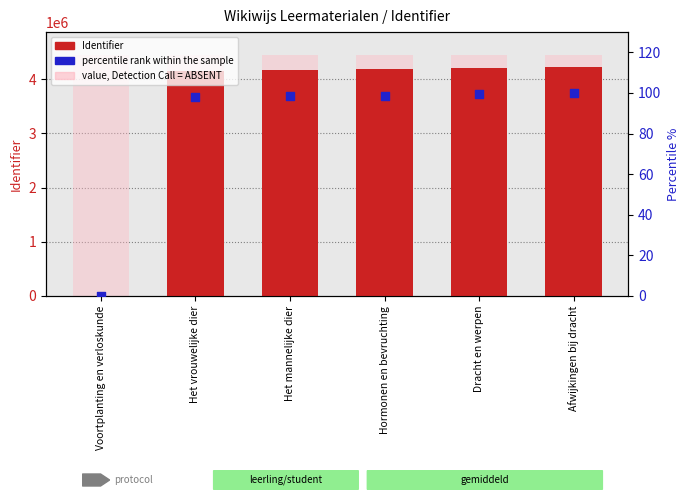

What are all the series names shown in the legend?

Identifier, value, Detection Call = ABSENT, percentile rank within the sample